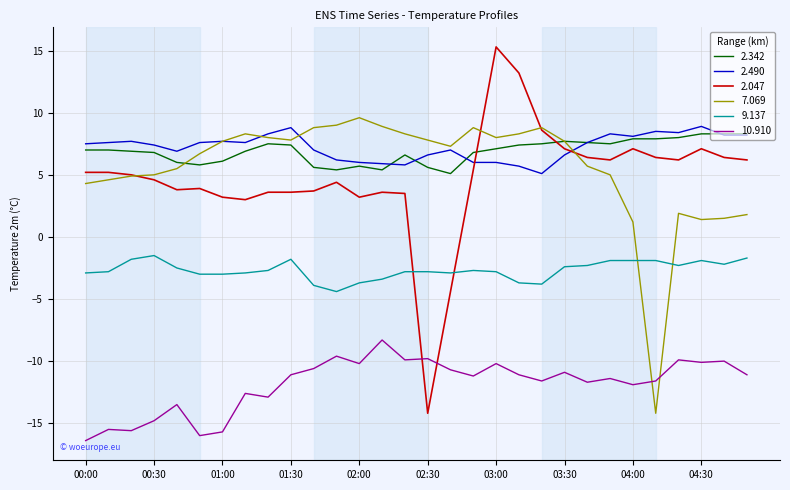

Which series has the widest spread of values?

2.047